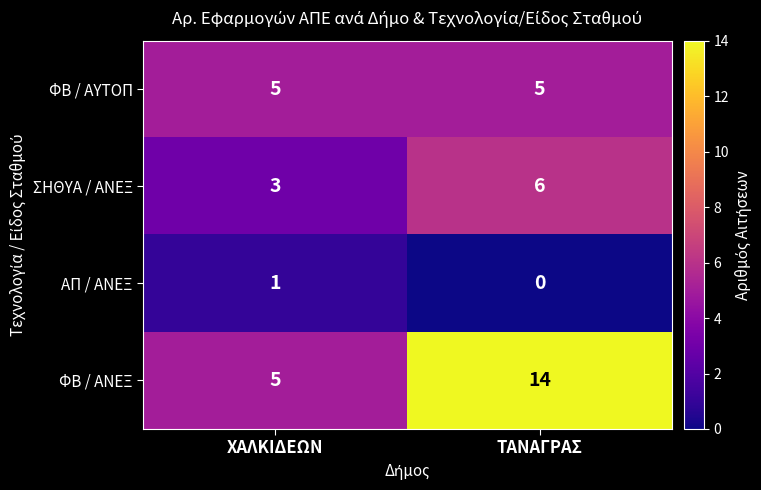

Between ΧΑΛΚΙΔΕΩΝ and ΤΑΝΑΓΡΑΣ, which series saw the biggest shift?

ΦΒ / ΑΝΕΞ